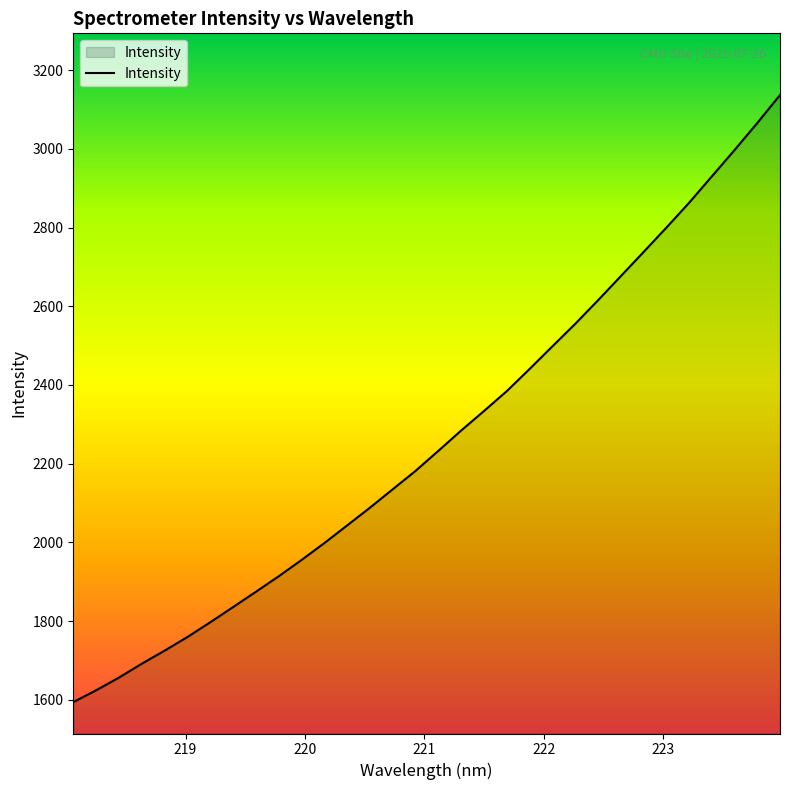

Reading left to right, transcribe all the data shown in this chart.

1594.3	1624.3	1656.6	1691.8	1725.0	1759.6	1797.1	1835.7	1874.5	1913.9	1955.2	1998.2	2043.1	2088.1	2134.9	2181.6	2232.4	2284.1	2333.6	2384.1	2440.3	2497.7	2554.8	2614.6	2675.9	2737.3	2799.1	2862.3	2929.5	2996.5	3065.4	3136.5